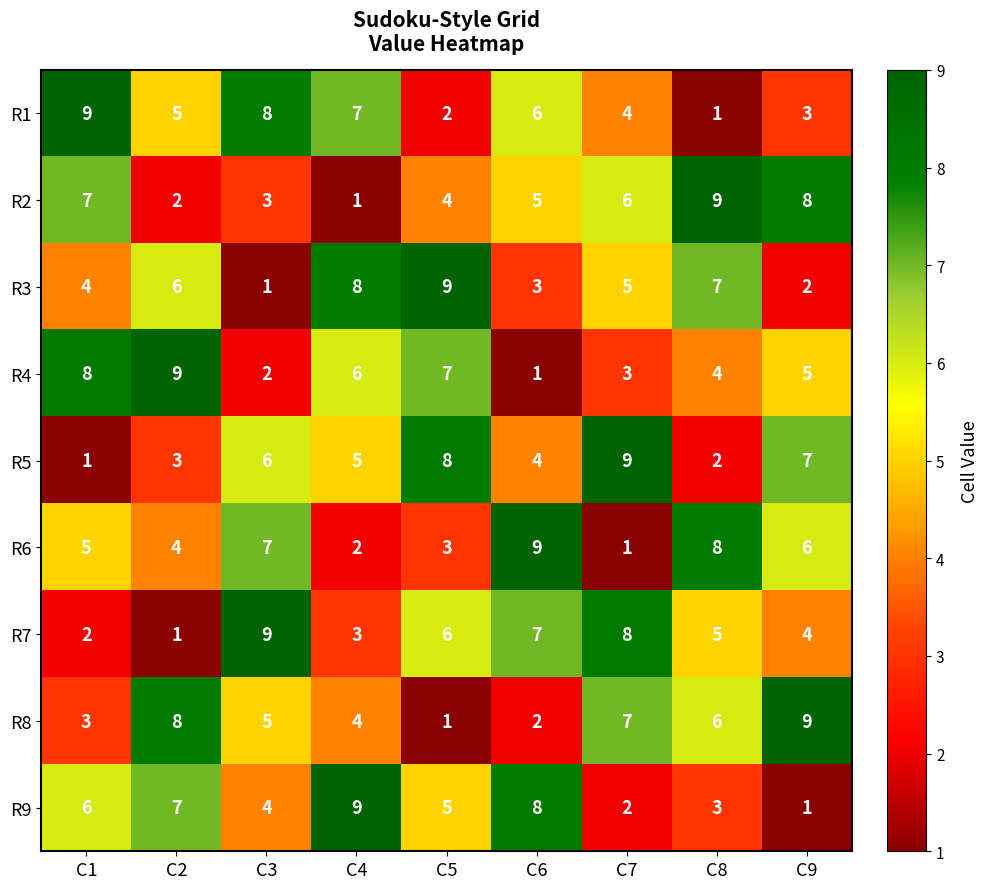

At C1, list the series in order from largest to smallest.

R1, R4, R2, R9, R6, R3, R8, R7, R5